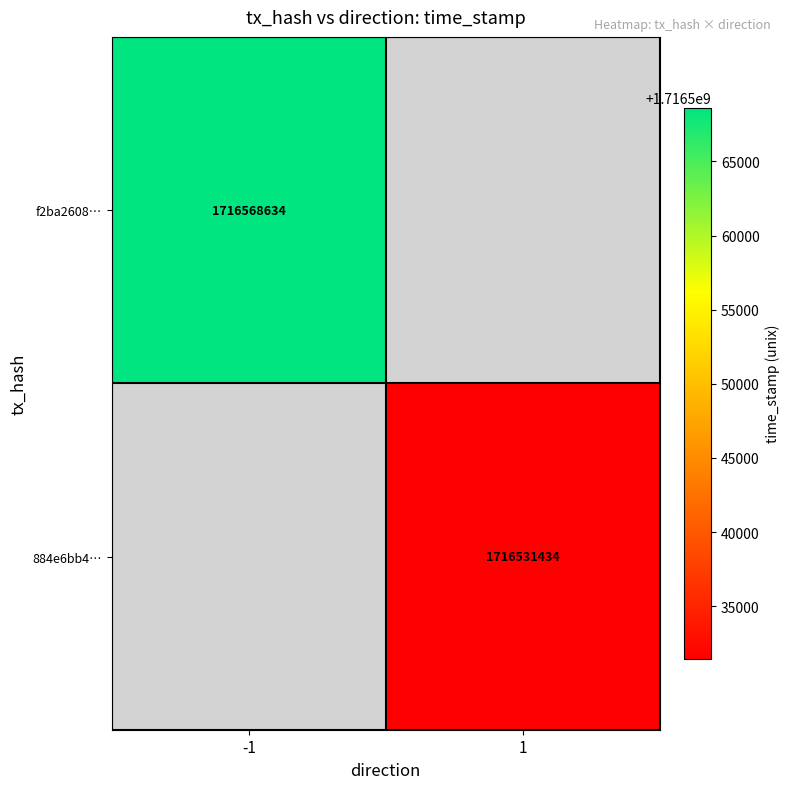

True or false: f2ba2608… has a value of 1716568634 at -1.

True